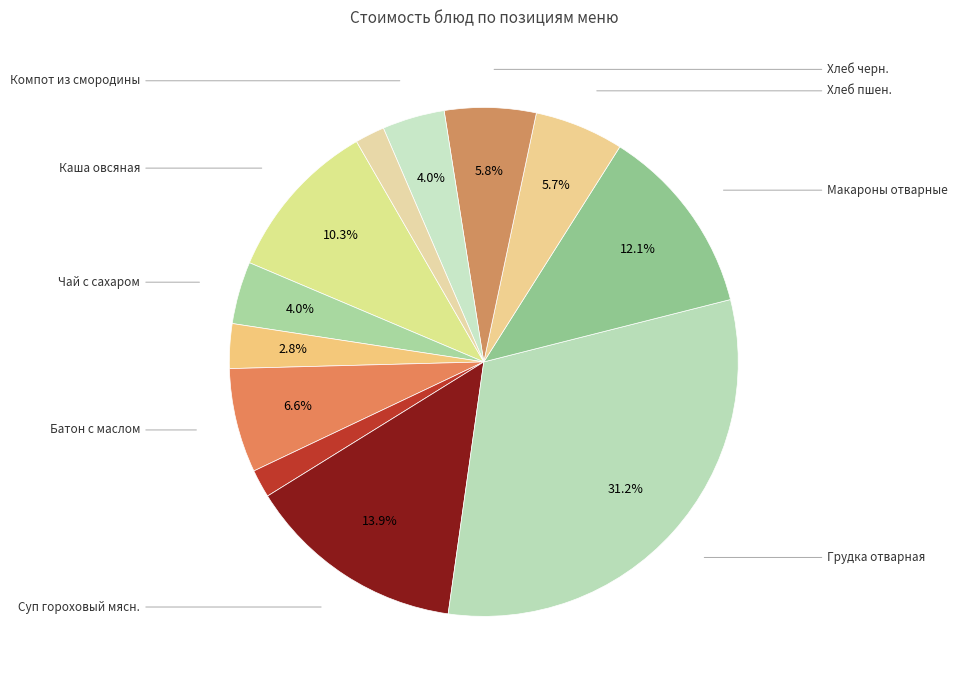

How many slices are in this pie chart?

12